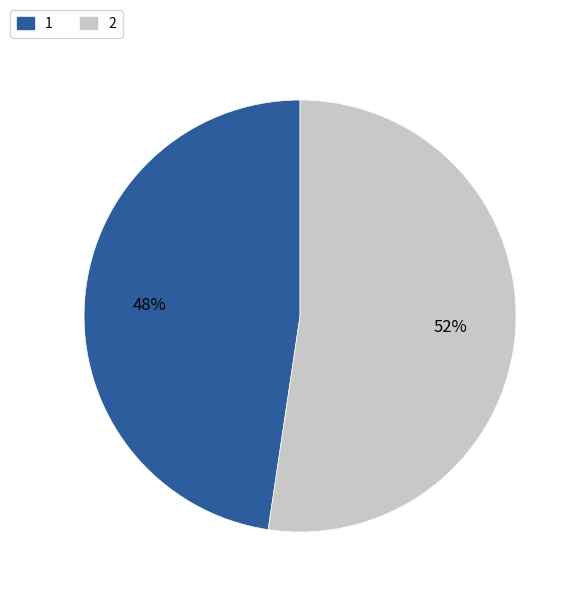

To the nearest percent, what portion does 1 represent?

48%